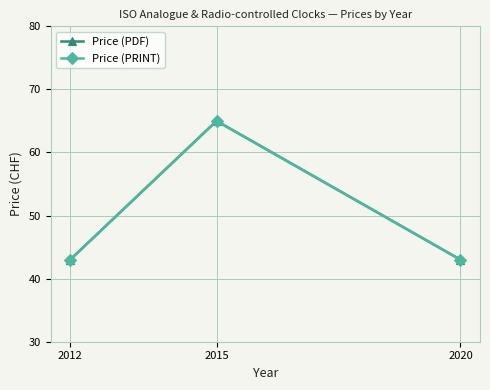

Which series has the largest range (max minus min)?

Price (PDF)